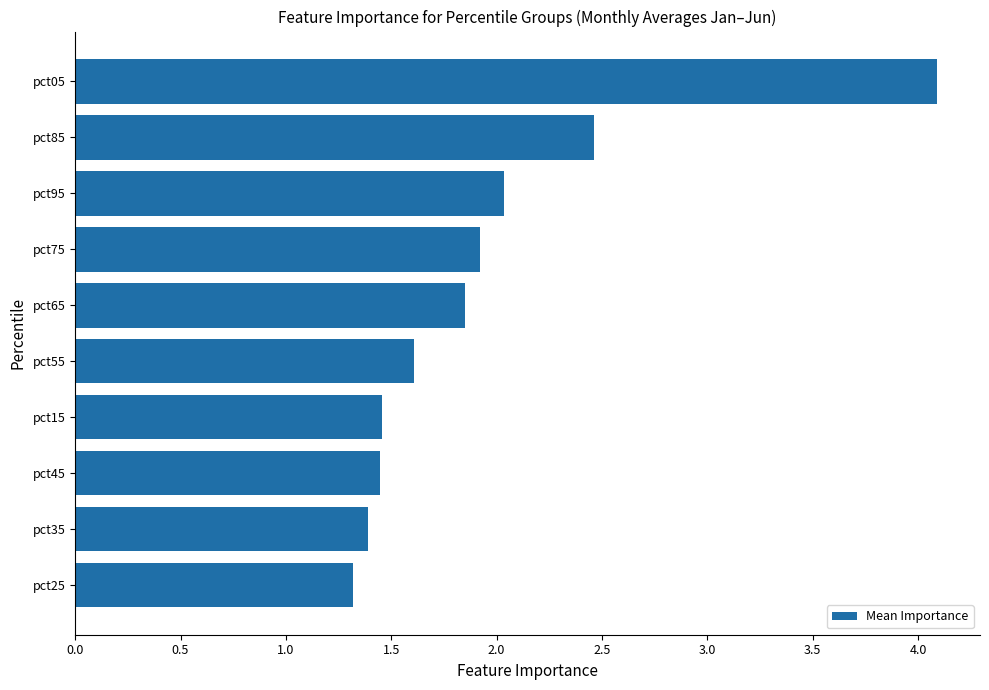

What is the average value?

2.0